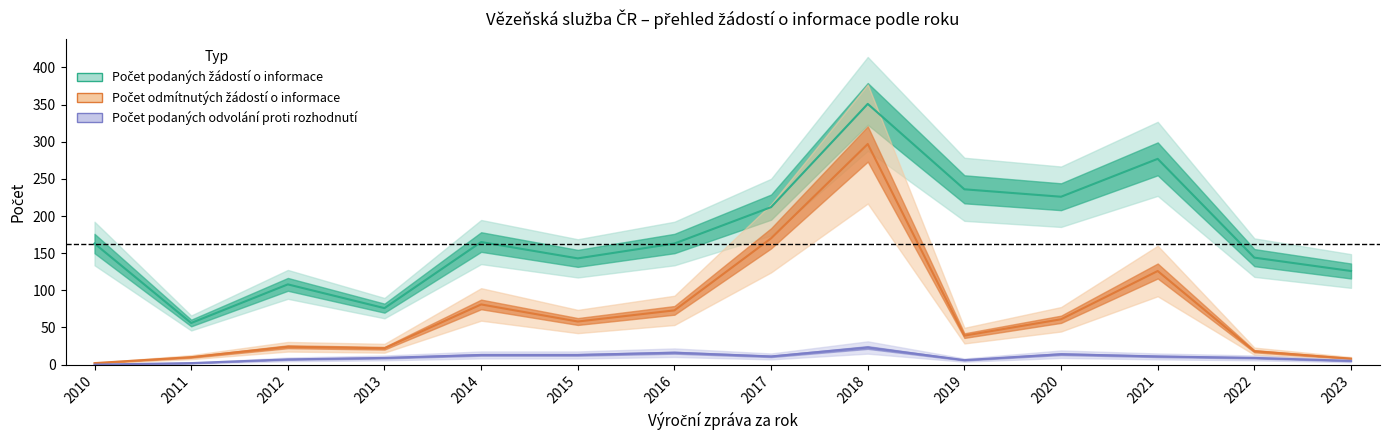

What is the difference between the maximum and minimum values in the Počet podaných žádostí o informace series?

295